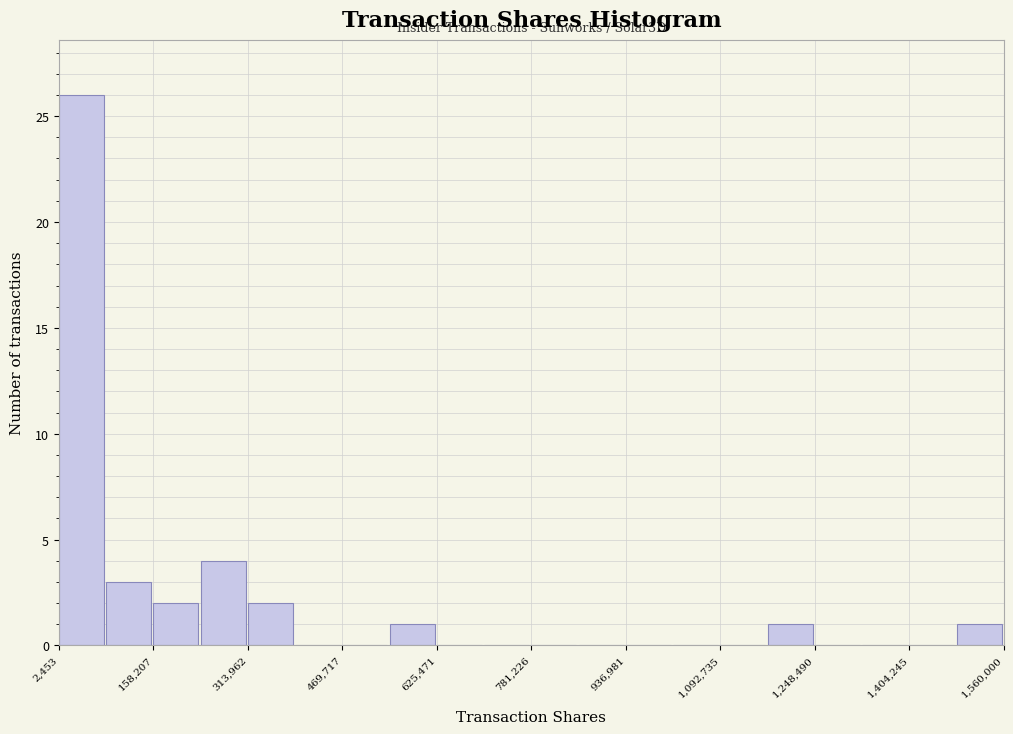

Read against the x-axis, roughly where is the centre of the tallest bar?

40000